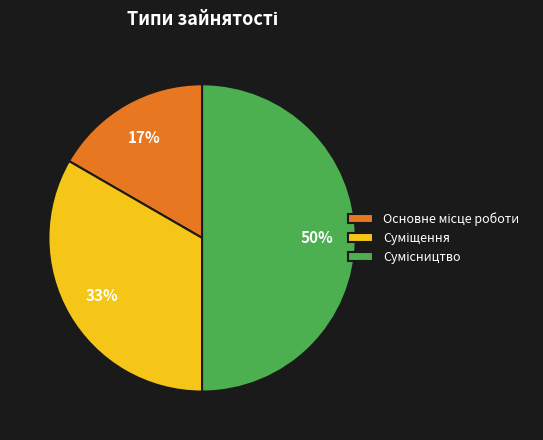

To the nearest percent, what is the difference between the largest and smallest slice percentages?

33%